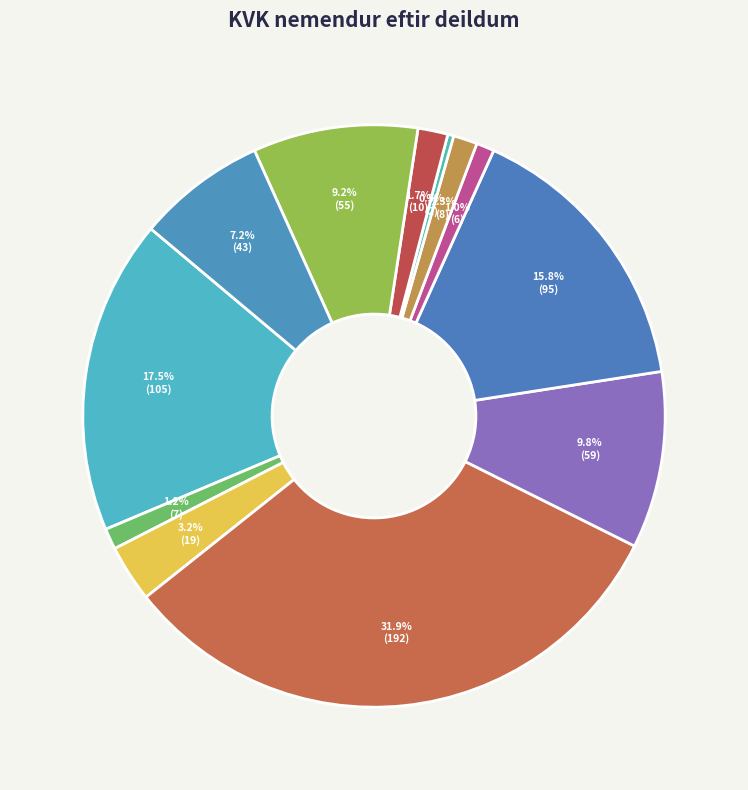

Which slice is the smallest?

Sagnfræði- og heimspekideild